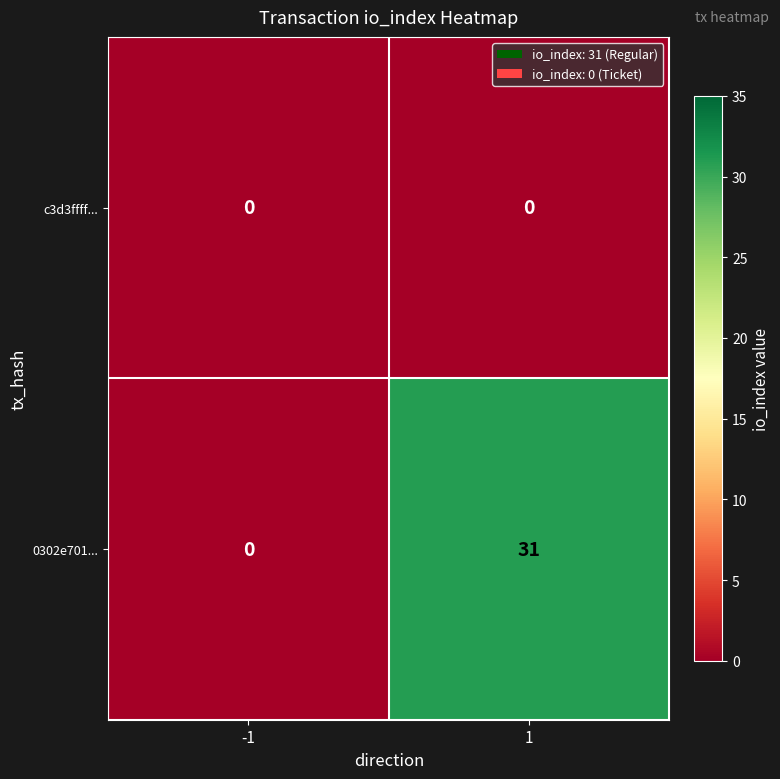

What is the average value of the 0302e701... series?

16